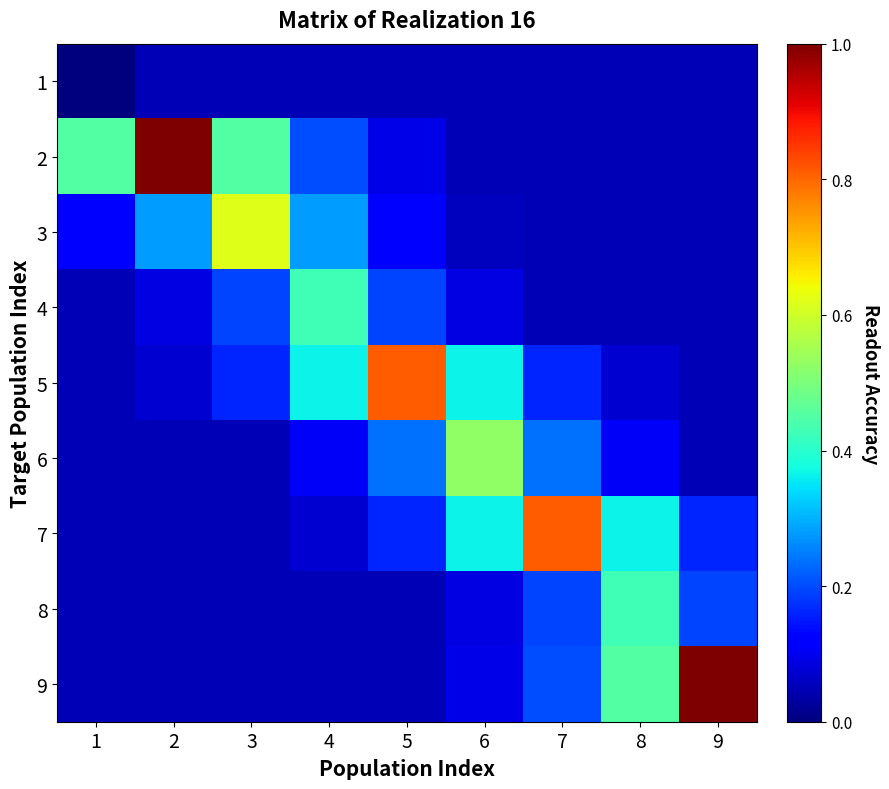

Reading left to right, extract all data points from this chart.

1: 1=0.0	2=0.1	3=0.1	4=0.1	5=0.1	6=0.1	7=0.1	8=0.1	9=0.1
2: 1=0.4	2=1.0	3=0.4	4=0.2	5=0.1	6=0.1	7=0.1	8=0.1	9=0.1
3: 1=0.1	2=0.3	3=0.6	4=0.3	5=0.1	6=0.1	7=0.1	8=0.1	9=0.1
4: 1=0.1	2=0.1	3=0.2	4=0.4	5=0.2	6=0.1	7=0.1	8=0.1	9=0.1
5: 1=0.1	2=0.1	3=0.2	4=0.4	5=0.8	6=0.4	7=0.2	8=0.1	9=0.1
6: 1=0.1	2=0.1	3=0.1	4=0.1	5=0.2	6=0.5	7=0.2	8=0.1	9=0.1
7: 1=0.1	2=0.1	3=0.1	4=0.1	5=0.2	6=0.4	7=0.8	8=0.4	9=0.2
8: 1=0.1	2=0.1	3=0.1	4=0.1	5=0.1	6=0.1	7=0.2	8=0.4	9=0.2
9: 1=0.1	2=0.1	3=0.1	4=0.1	5=0.1	6=0.1	7=0.2	8=0.4	9=1.0